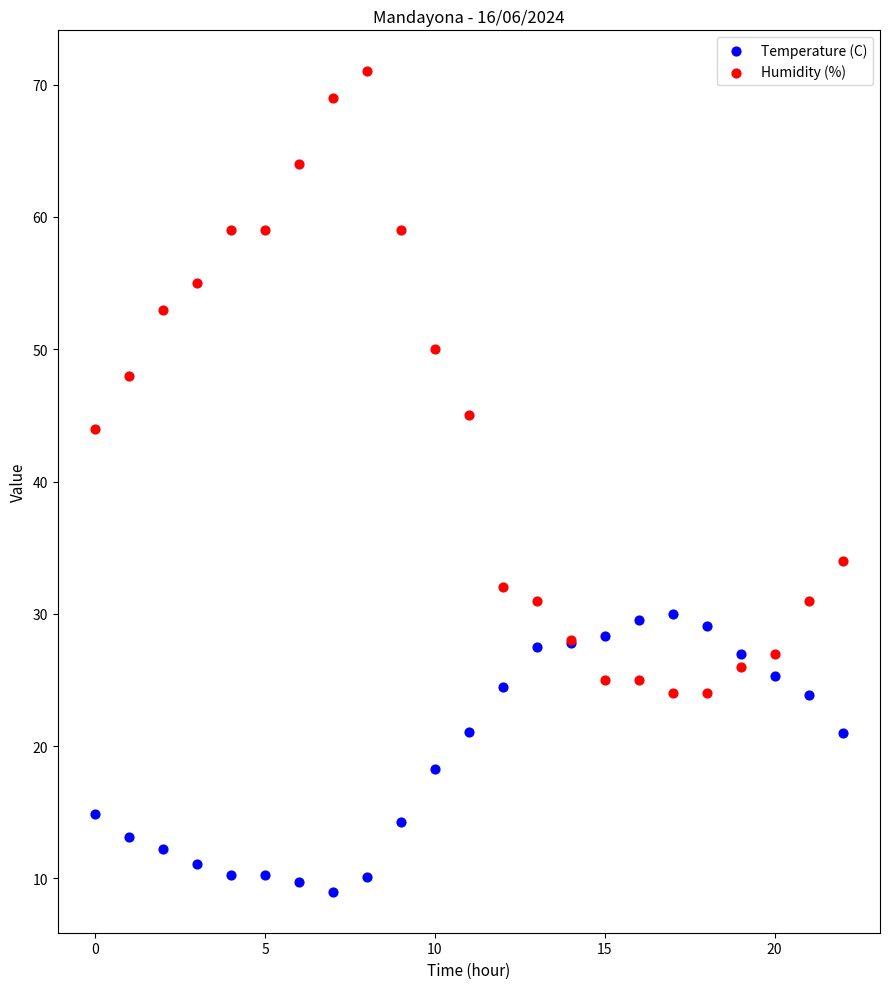

Which series contains the highest Y value?

Humidity (%)